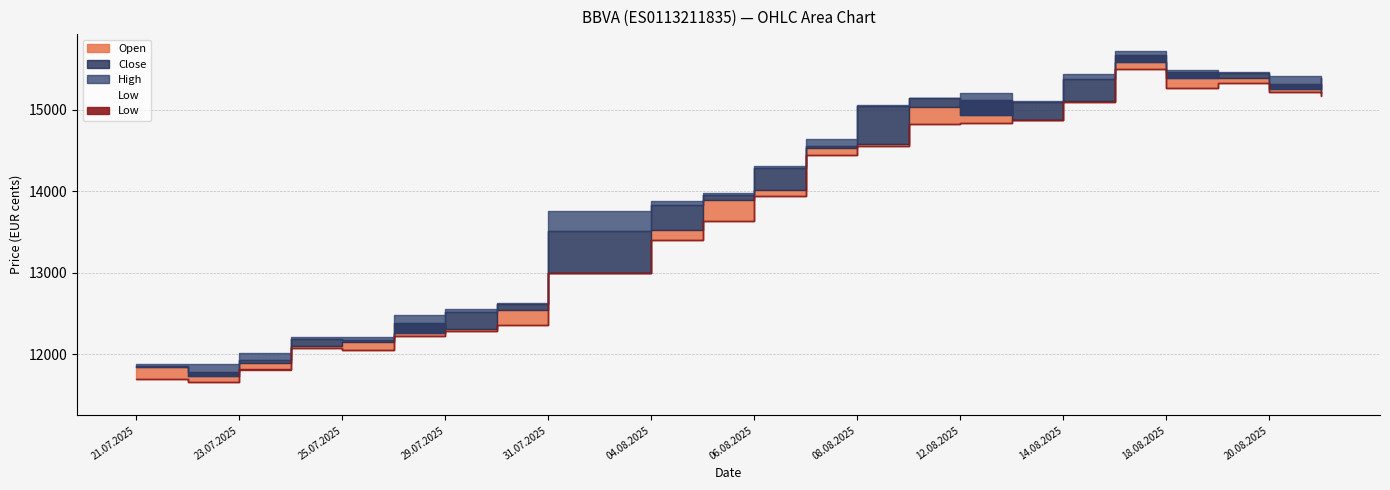

What is the difference between the High values at 11.08.2025 and 19.08.2025?

314